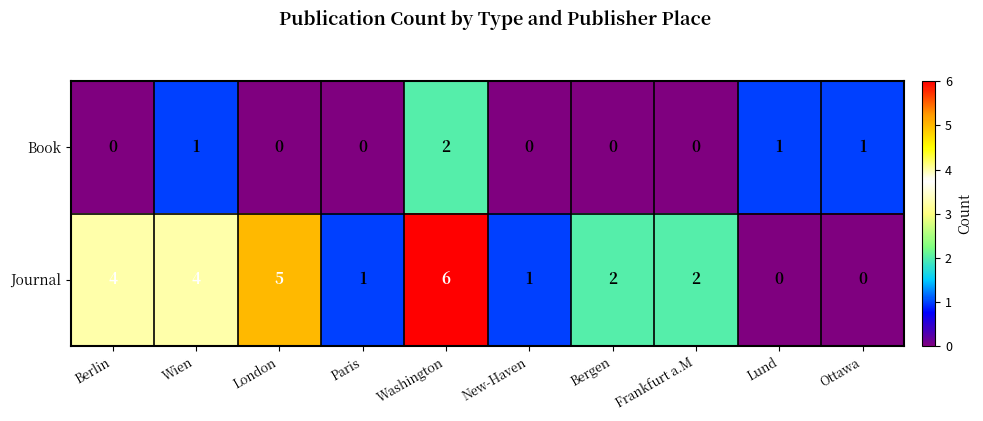

Which series has the largest range (max minus min)?

Journal